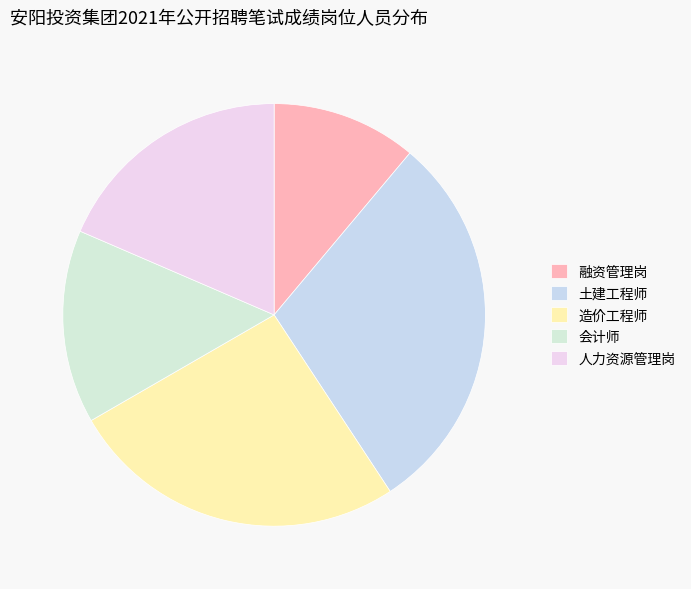

Approximately how many times larger is the value at 融资管理岗 compared to 造价工程师?

0.4